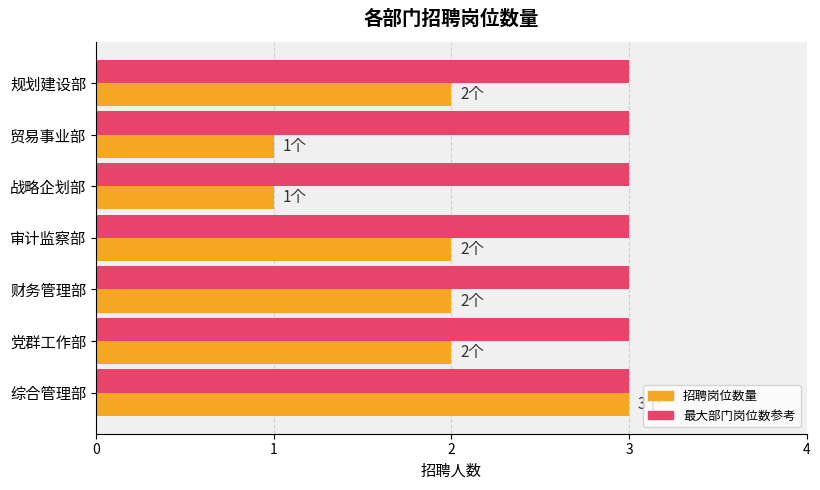

What is the total value across all series at 党群工作部?

5